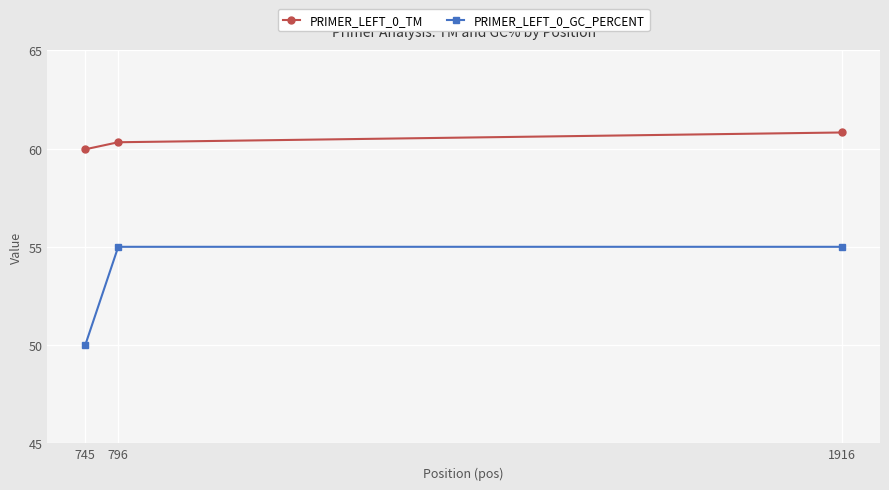

What is the value of the PRIMER_LEFT_0_TM point at the 3rd from the left?

60.8